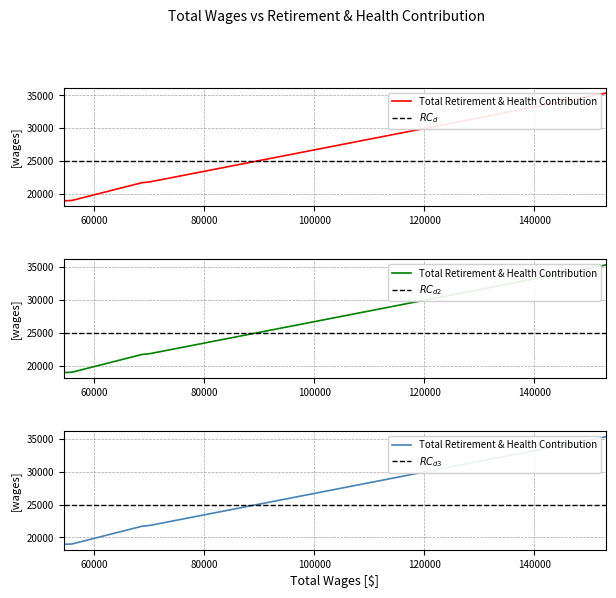

What is the difference between the maximum and minimum values?

16378